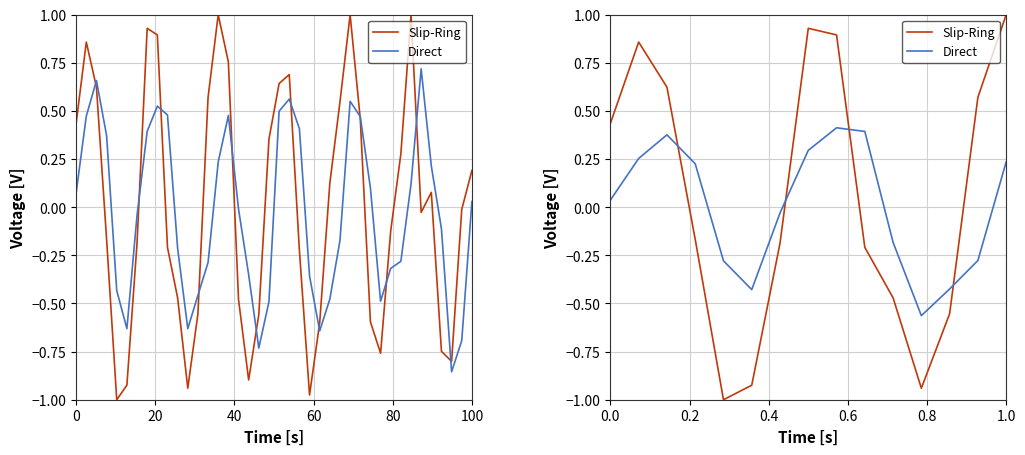

True or false: Direct and Slip-Ring intersect in this chart.

True